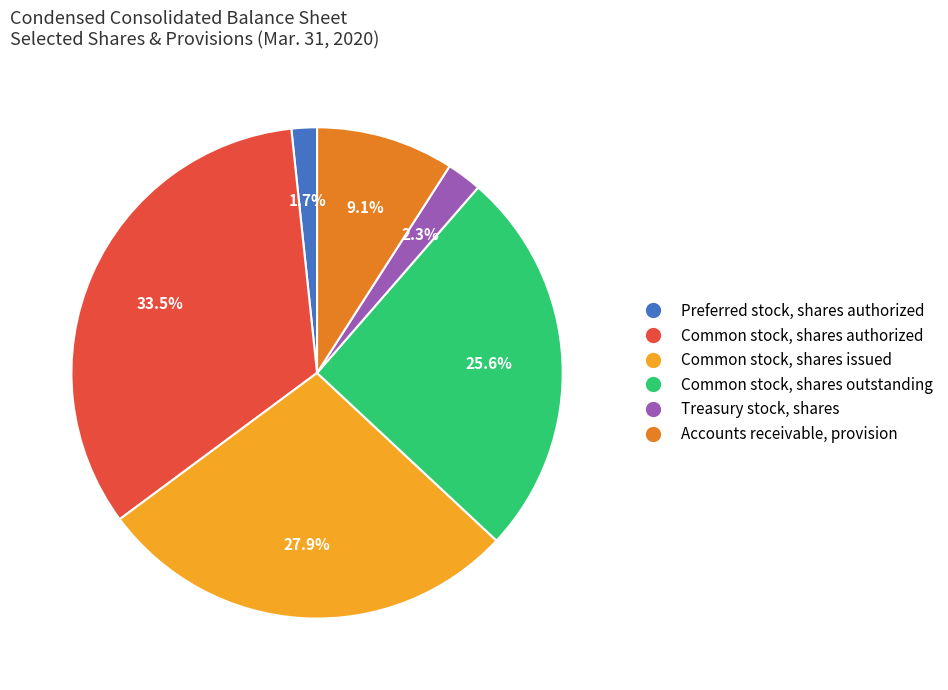

Rank the categories by value from lowest to highest.

Preferred stock, shares authorized, Treasury stock, shares, Accounts receivable, provision, Common stock, shares outstanding, Common stock, shares issued, Common stock, shares authorized